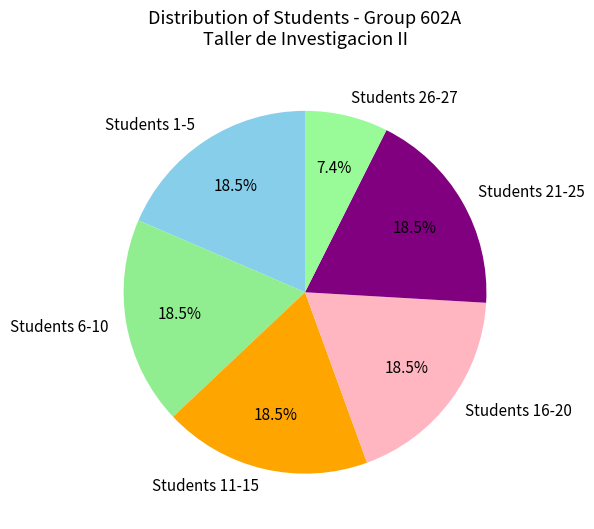

To the nearest percent, what is the difference between the largest and smallest slice percentages?

11%